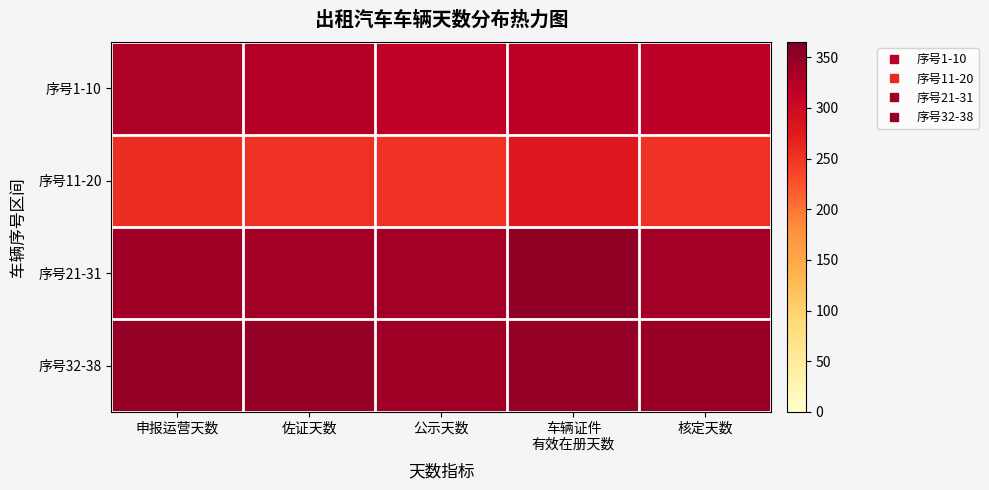

Reading left to right, transcribe all the data shown in this chart.

序号1-10: 申报运营天数=328.8	佐证天数=324.5	公示天数=316.4	车辆证件
有效在册天数=318.3	核定天数=319.1
序号11-20: 申报运营天数=255.9	佐证天数=252.8	公示天数=252.7	车辆证件
有效在册天数=279.4	核定天数=253.2
序号21-31: 申报运营天数=339.8	佐证天数=339.1	公示天数=338.7	车辆证件
有效在册天数=349.8	核定天数=338.3
序号32-38: 申报运营天数=348.9	佐证天数=348.9	公示天数=340.7	车辆证件
有效在册天数=348.9	核定天数=345.4